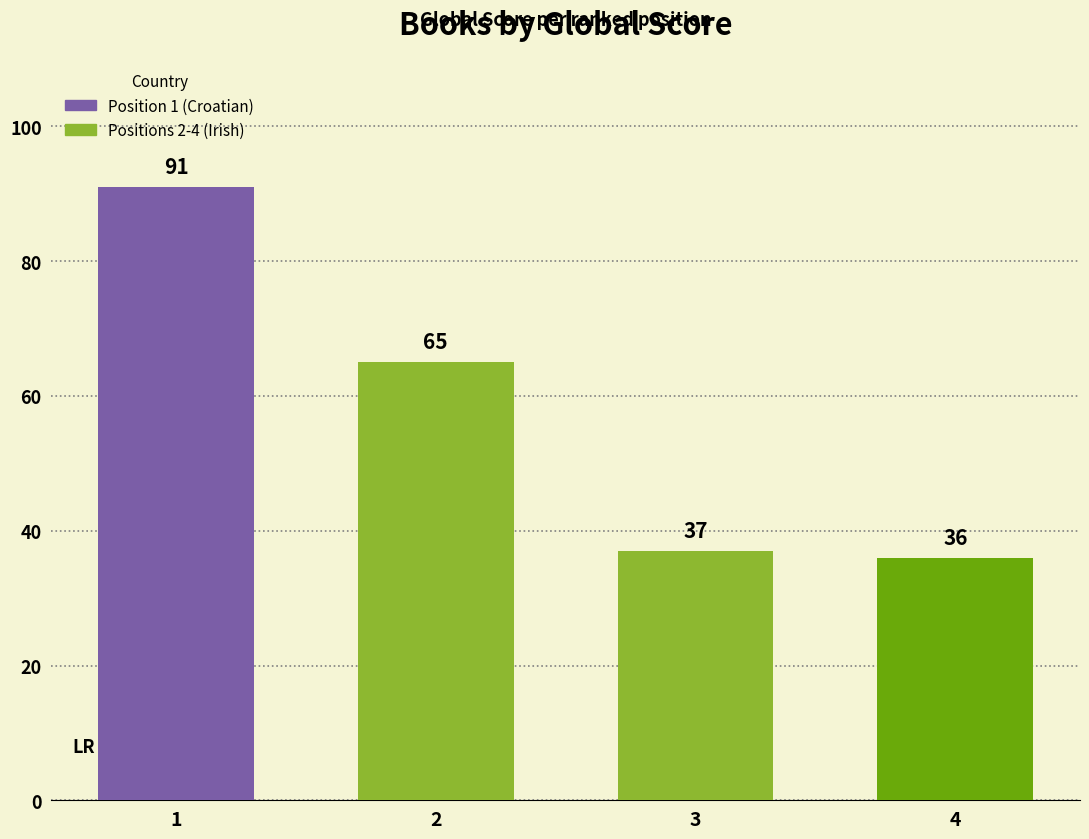

Reading left to right, transcribe all the data shown in this chart.

91	65	37	36